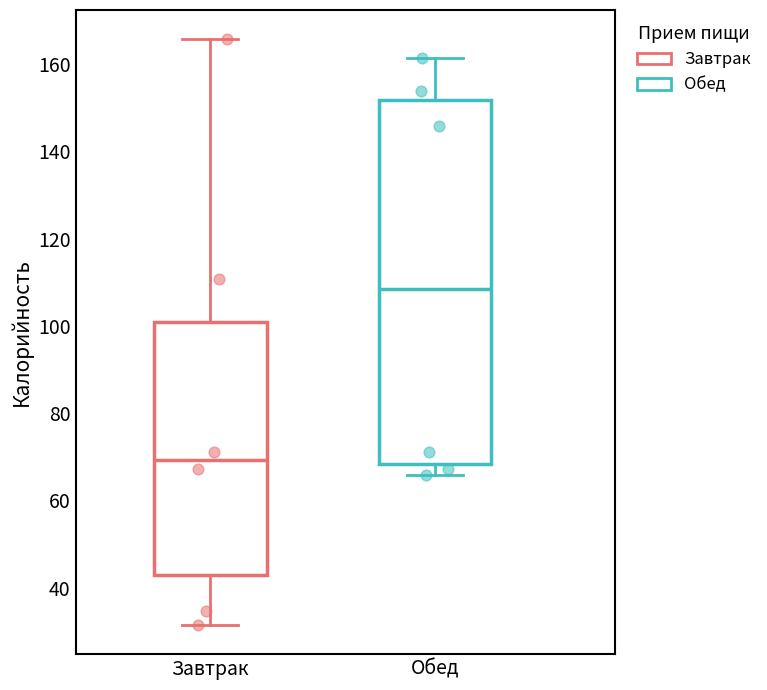

Reading left to right, transcribe this box plot: for each box, give where its median line is, the range the box spans, and where its two whiskers end, as read against the y-axis. The values are not printed on the chart, so give them approximately, as read against the axis.

Завтрак: median 70, box 42 to 100, whiskers 32 to 166
Обед: median 108, box 68 to 152, whiskers 66 to 162